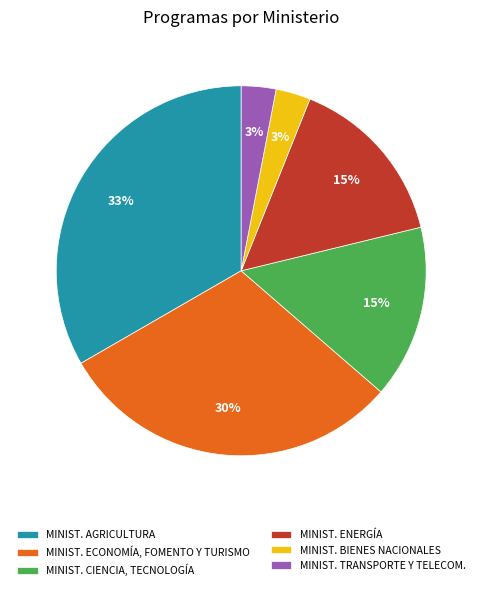

Is it true that MINIST. BIENES NACIONALES is 3% of the pie?

True